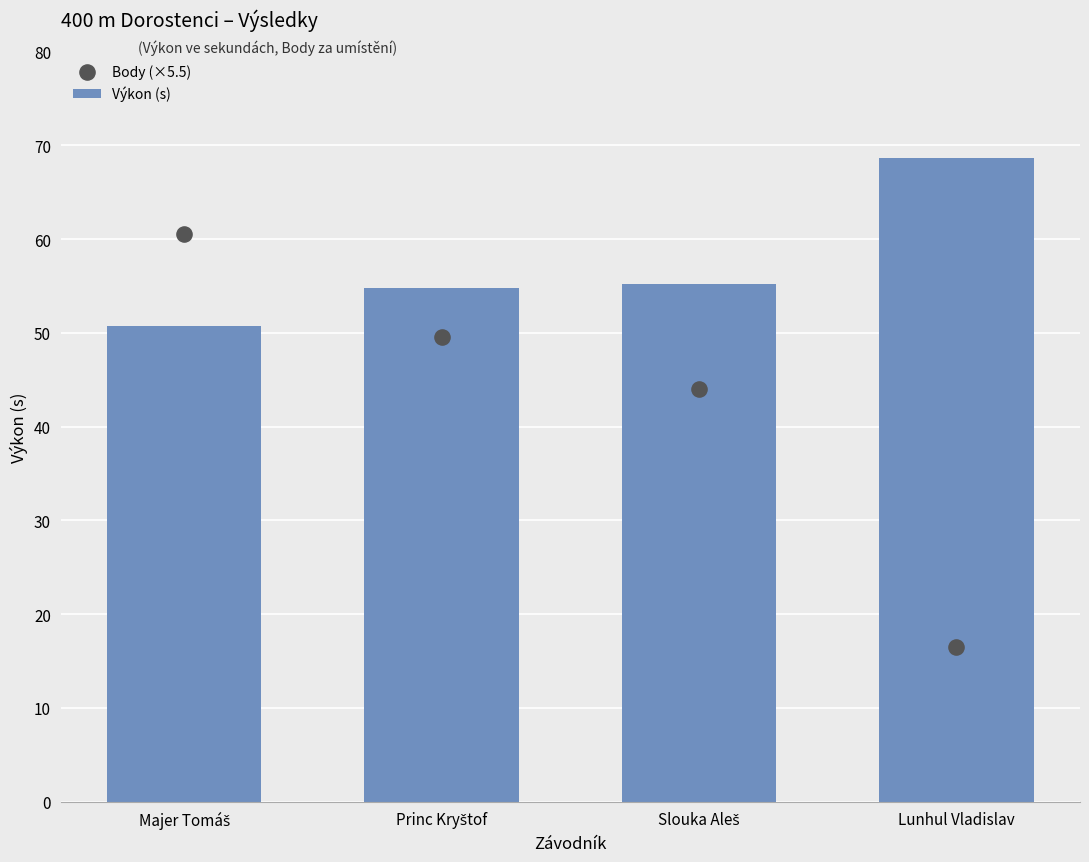

Which series contains the lowest Y value?

Body (×5.5)